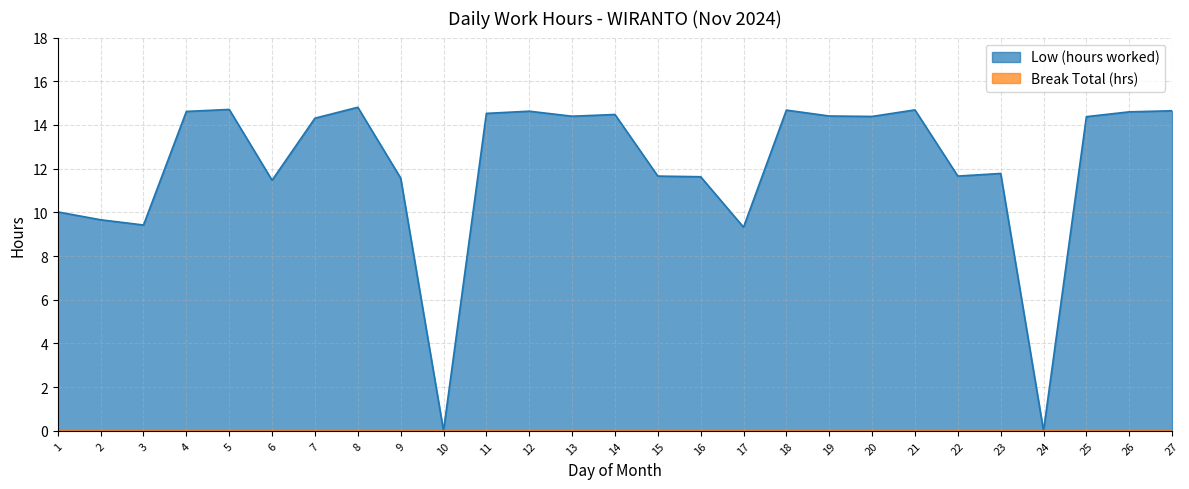

Reading right to left, what are all the values shown in this chart?

27=14.7	26=14.6	25=14.4	24=0.0	23=11.8	22=11.7	21=14.7	20=14.4	19=14.4	18=14.7	17=9.3	16=11.6	15=11.7	14=14.5	13=14.4	12=14.6	11=14.5	10=0.0	9=11.6	8=14.8	7=14.3	6=11.5	5=14.7	4=14.6	3=9.4	2=9.7	1=10.0